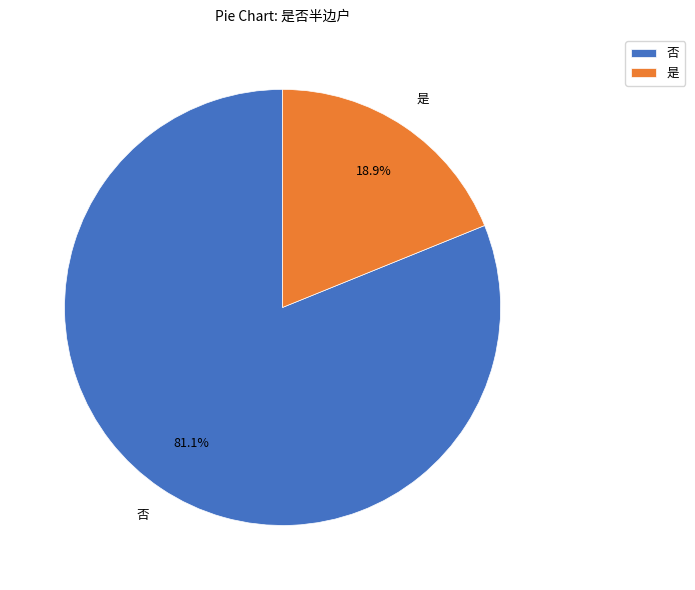

To the nearest percent, what portion does 是 represent?

19%